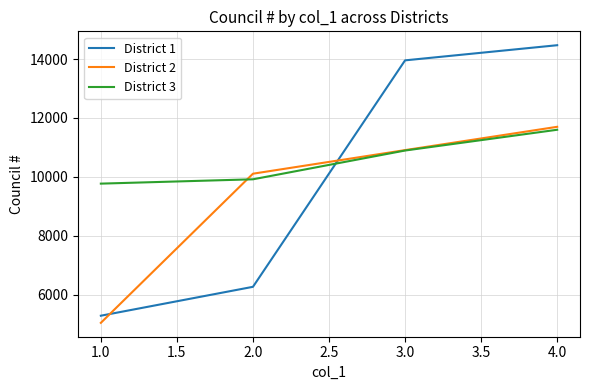

What are all the series names shown in the legend?

District 1, District 2, District 3